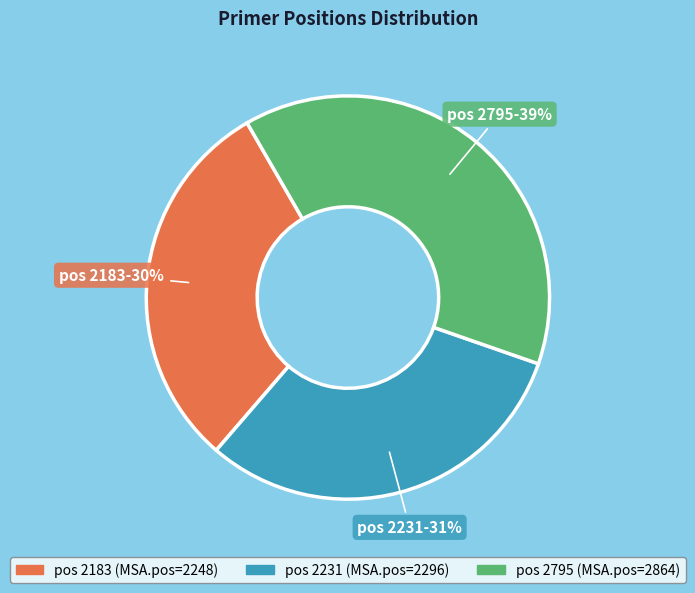

To the nearest percent, what portion does pos 2795 represent?

39%